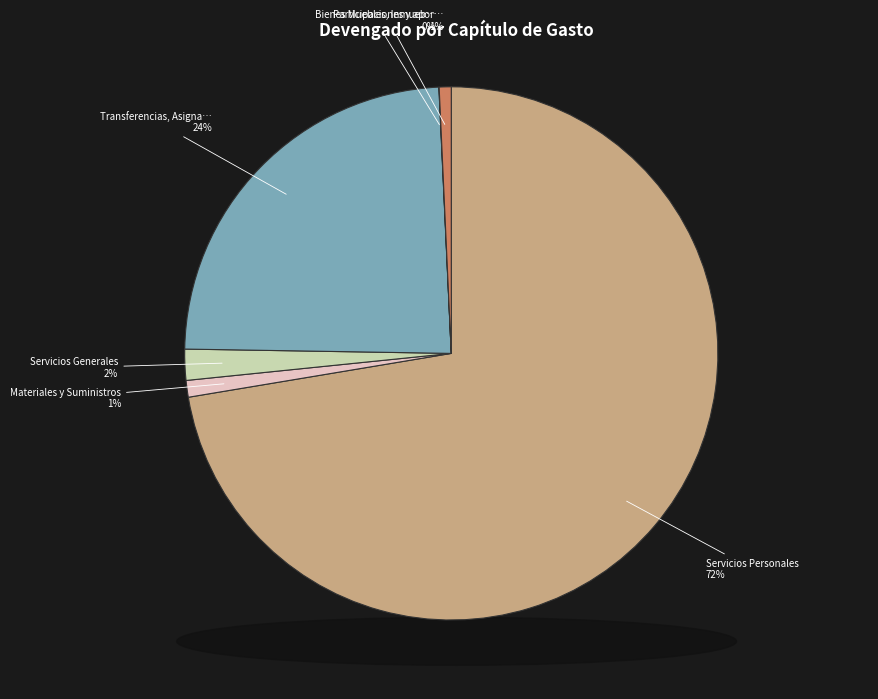

What is the change in value from Servicios Personales to Transferencias, Asignaciones, Subsidios?

-3670680160